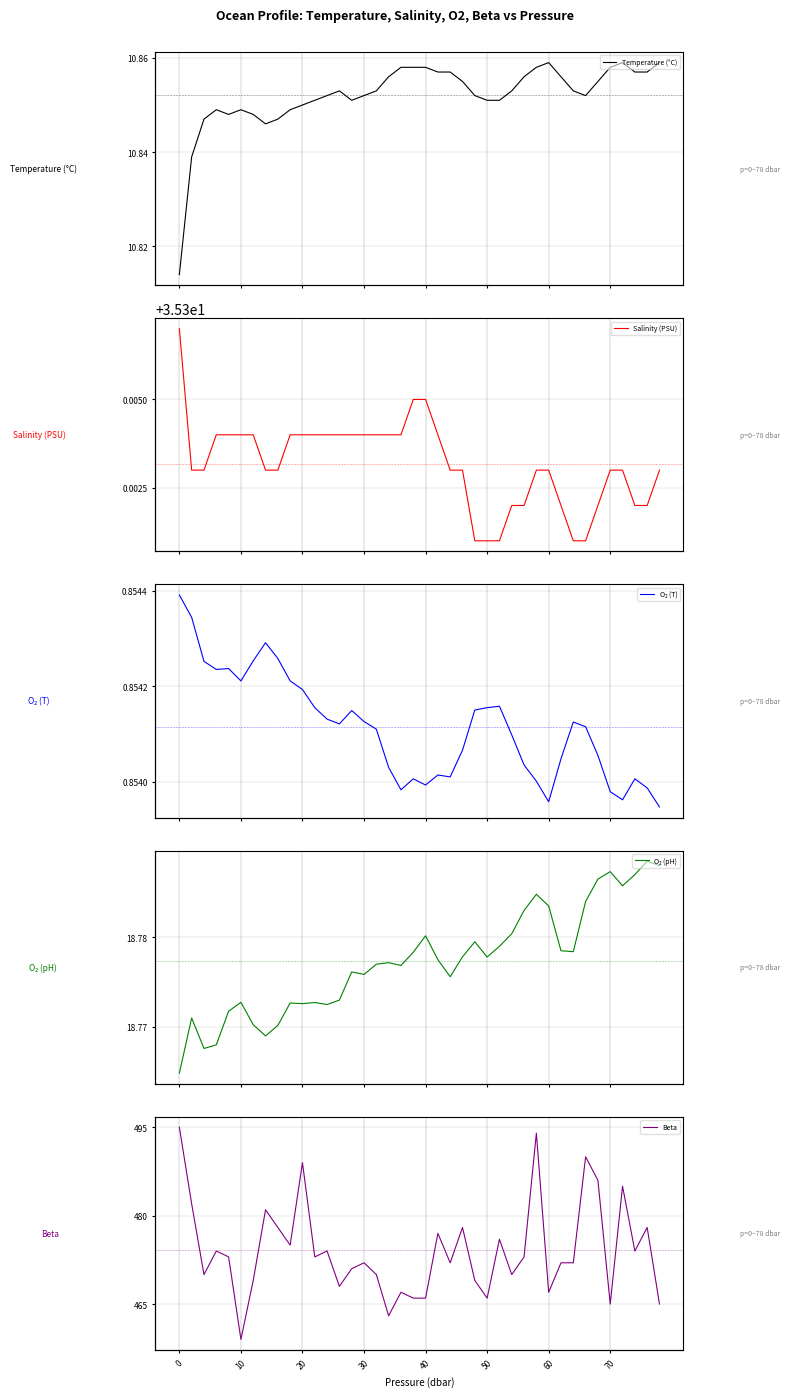

How many data points in Beta are above 473?

17